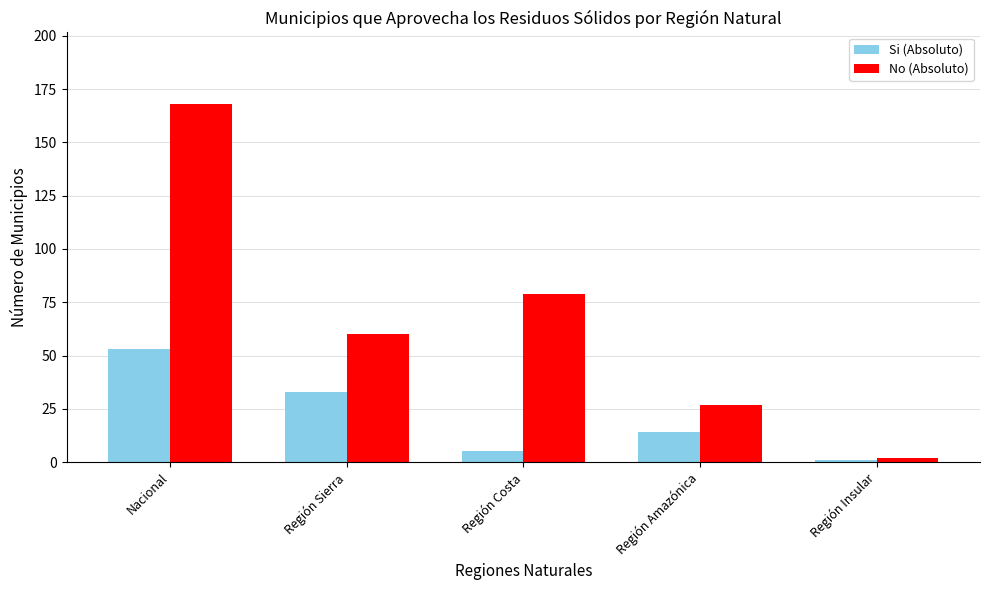

The No (Absoluto) series shows 244 at Nacional. True or false?

False